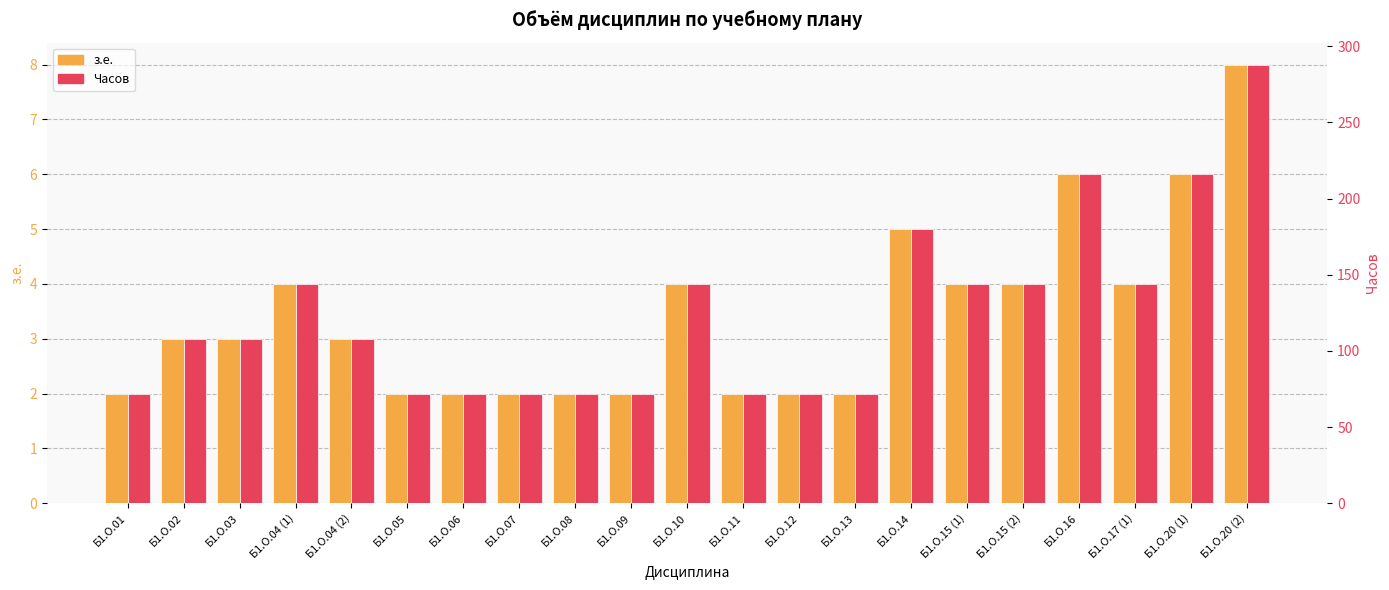

Where does the Часов series first go above 108?

Б1.О.04 (1)